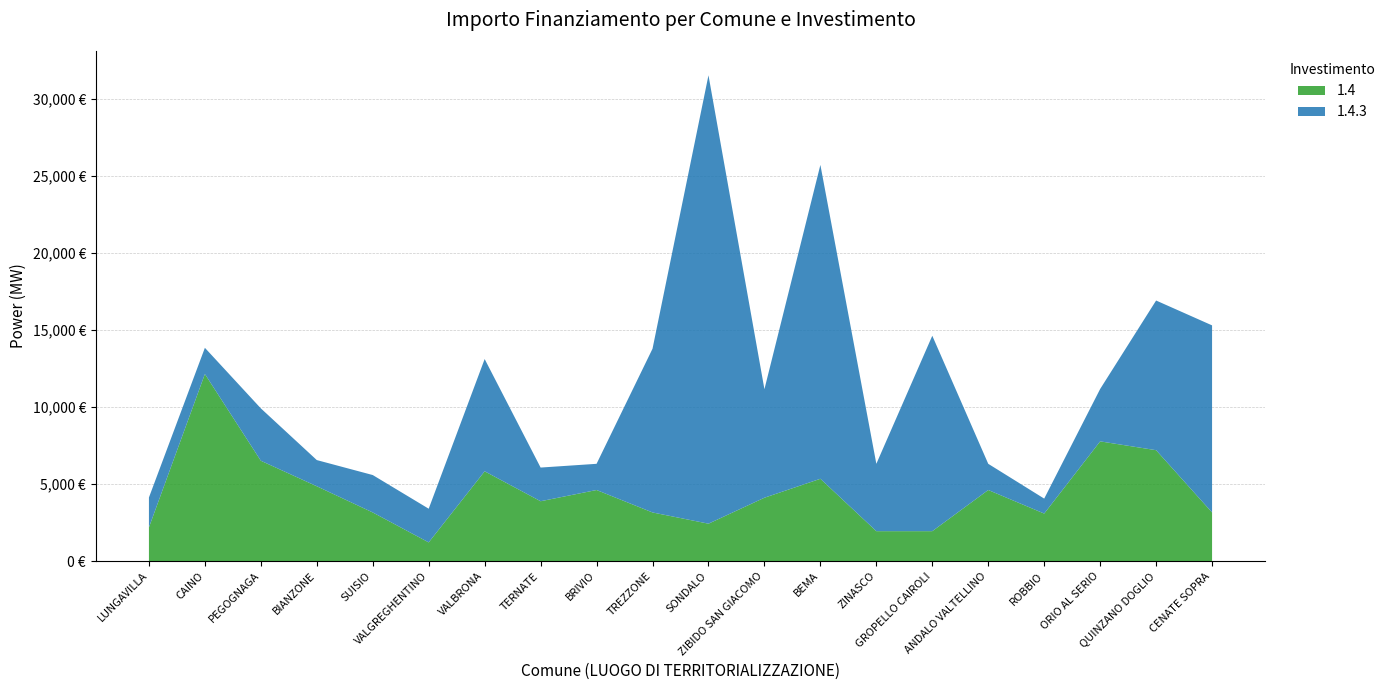

Reading left to right, transcribe all the data shown in this chart.

1.4: LUNGAVILLA=2187	CAINO=12150	PEGOGNAGA=6517	BIANZONE=4860	SUISIO=3159	VALGREGHENTINO=1215	VALBRONA=5832	TERNATE=3888	BRIVIO=4617	TREZZONE=3159	SONDALO=2430	ZIBIDO SAN GIACOMO=4116	BEMA=5346	ZINASCO=1944	GROPELLO CAIROLI=1944	ANDALO VALTELLINO=4617	ROBBIO=3087	ORIO AL SERIO=7776	QUINZANO DOGLIO=7203	CENATE SOPRA=3159
1.4.3: LUNGAVILLA=1944	CAINO=1701	PEGOGNAGA=3402	BIANZONE=1701	SUISIO=2430	VALGREGHENTINO=2187	VALBRONA=7290	TERNATE=2187	BRIVIO=1701	TREZZONE=10633	SONDALO=29120	ZIBIDO SAN GIACOMO=7047	BEMA=20384	ZINASCO=4374	GROPELLO CAIROLI=12691	ANDALO VALTELLINO=1701	ROBBIO=972	ORIO AL SERIO=3402	QUINZANO DOGLIO=9720	CENATE SOPRA=12150